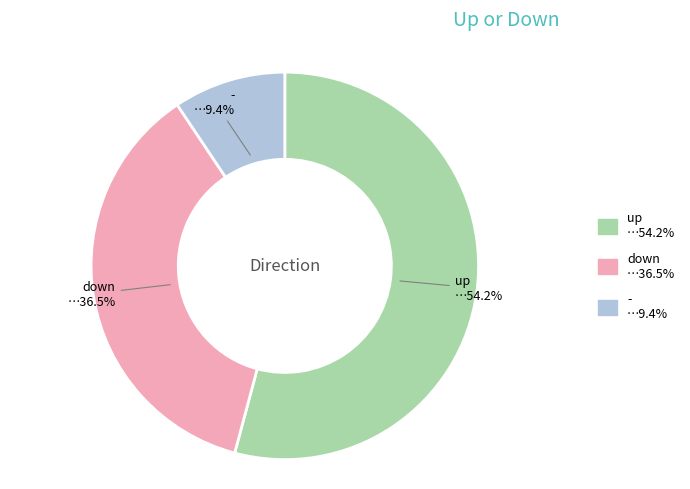

Rank the categories by value from highest to lowest.

up, down, -